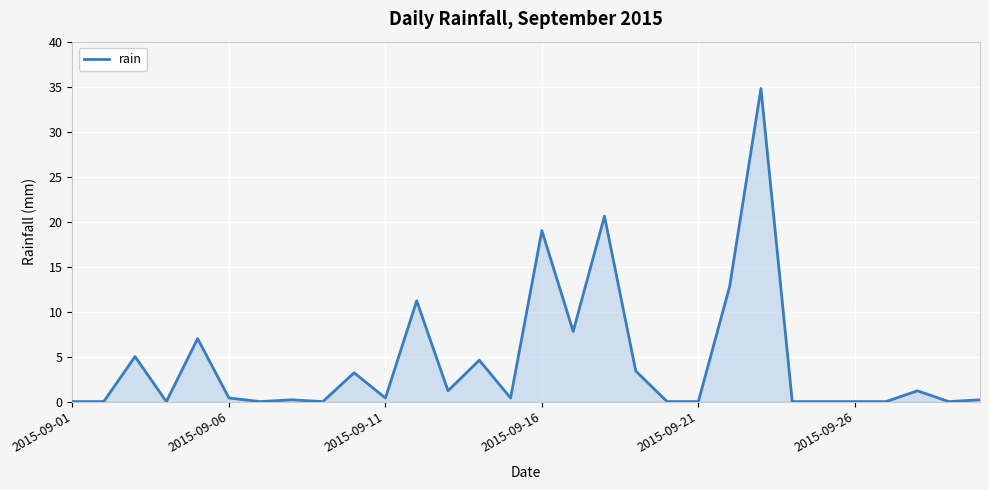

What is the greatest value displayed?

34.8